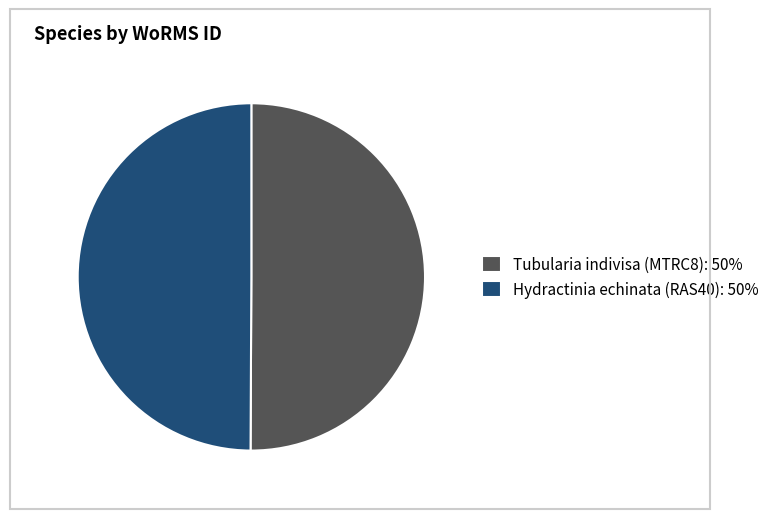

How many segments does this pie chart have?

2